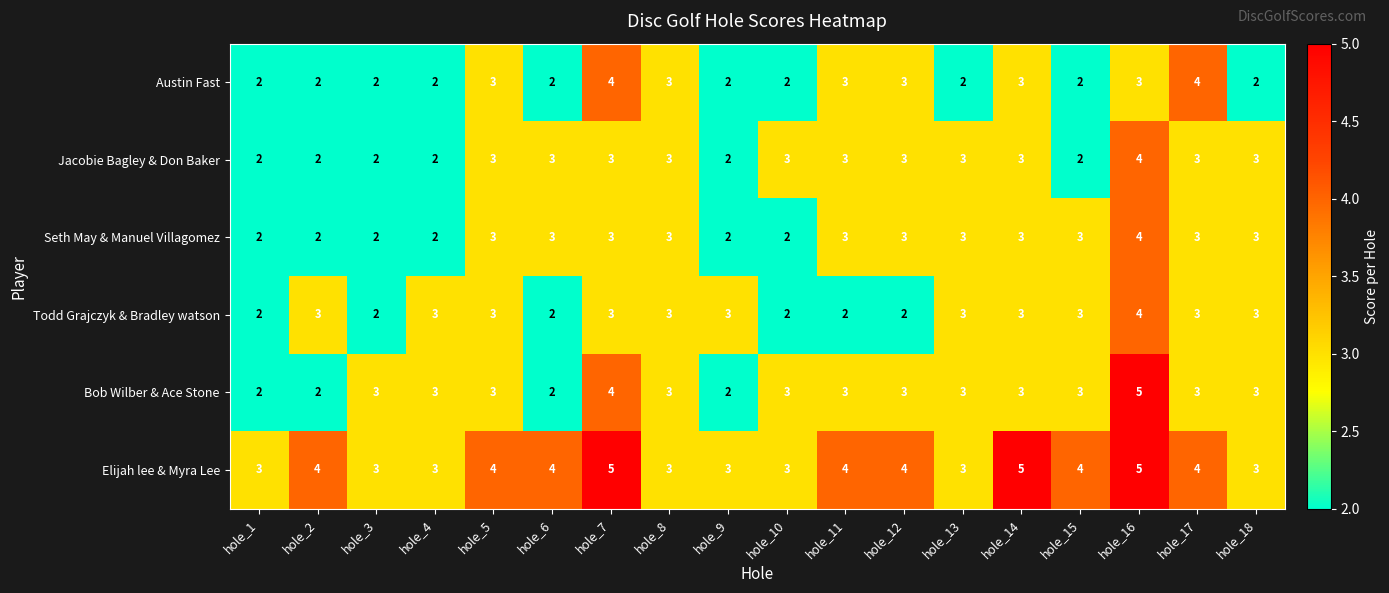

How many Elijah lee & Myra Lee values are between 3 and 4?

15